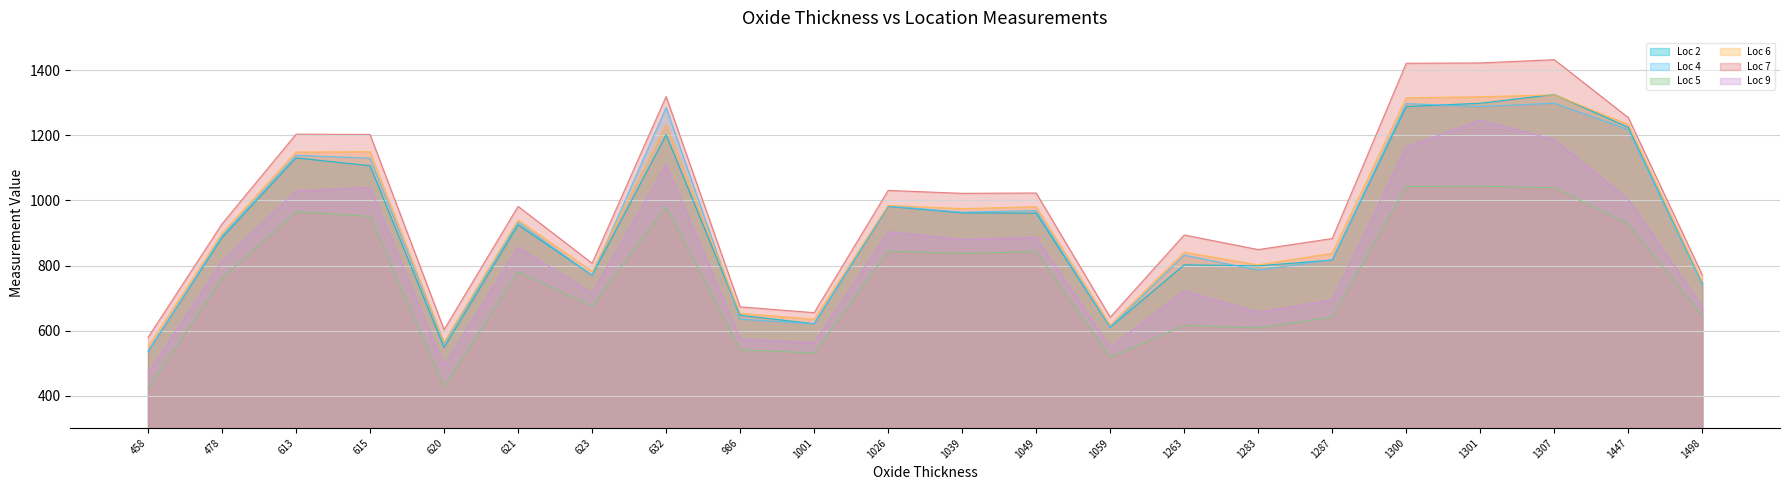

Count the number of data series in this chart.

6